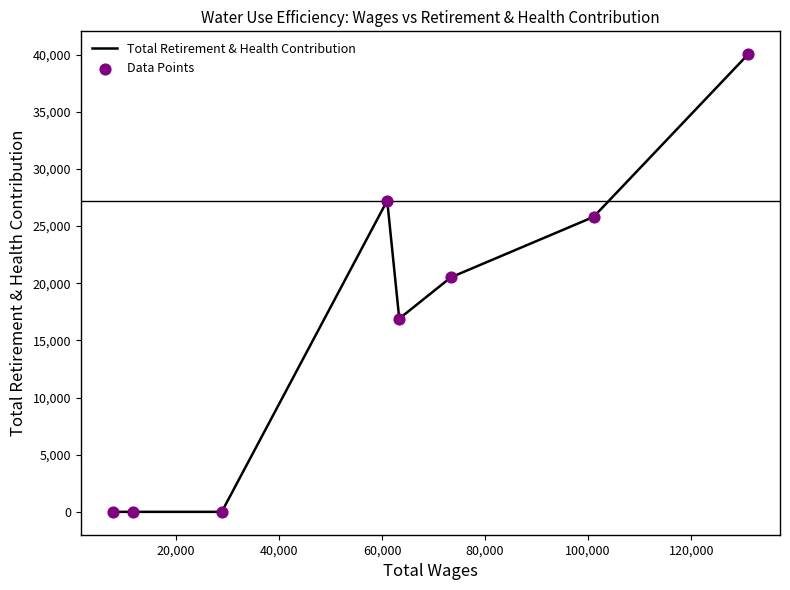

What is the greatest value displayed?

40038